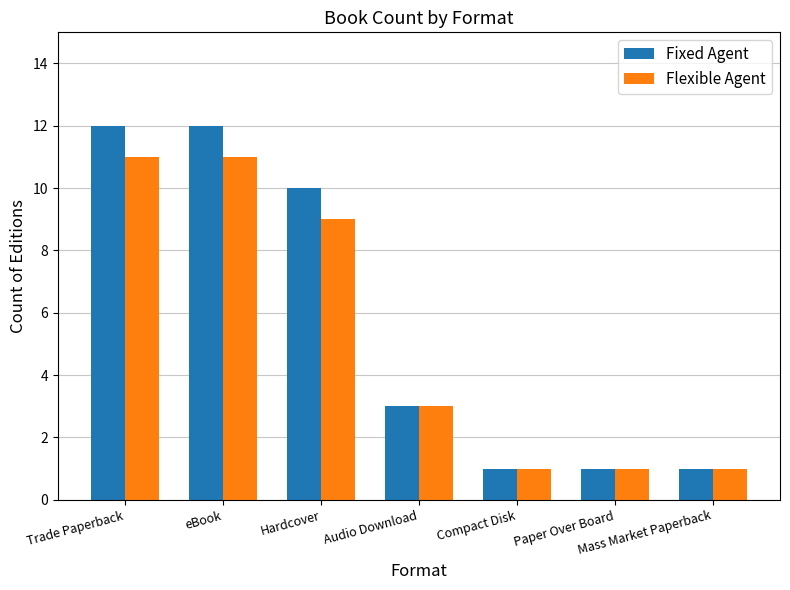

Read the Fixed Agent value at Hardcover, to the nearest 5.

10